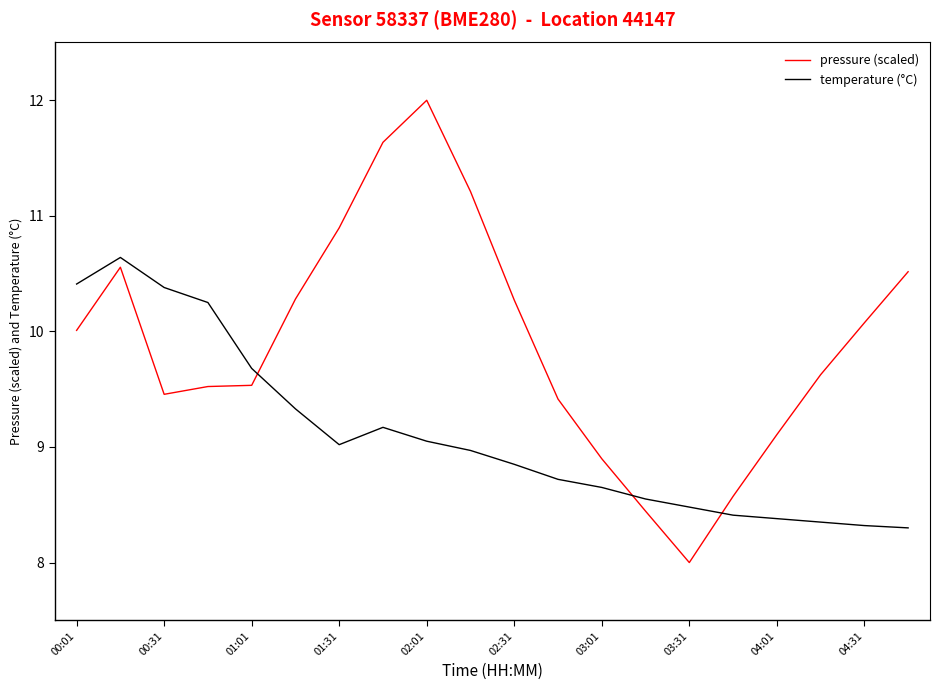

What is the maximum value for temperature (°C)?

10.6